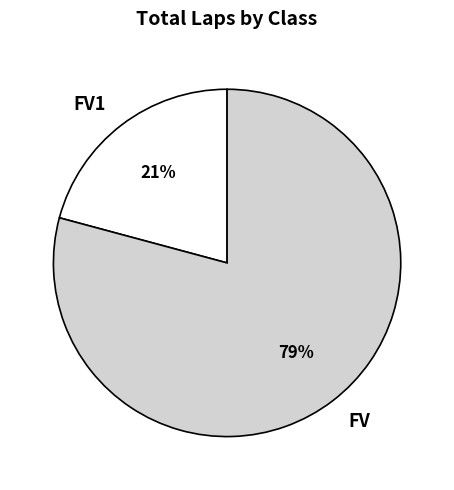

To the nearest percent, what portion does FV represent?

79%